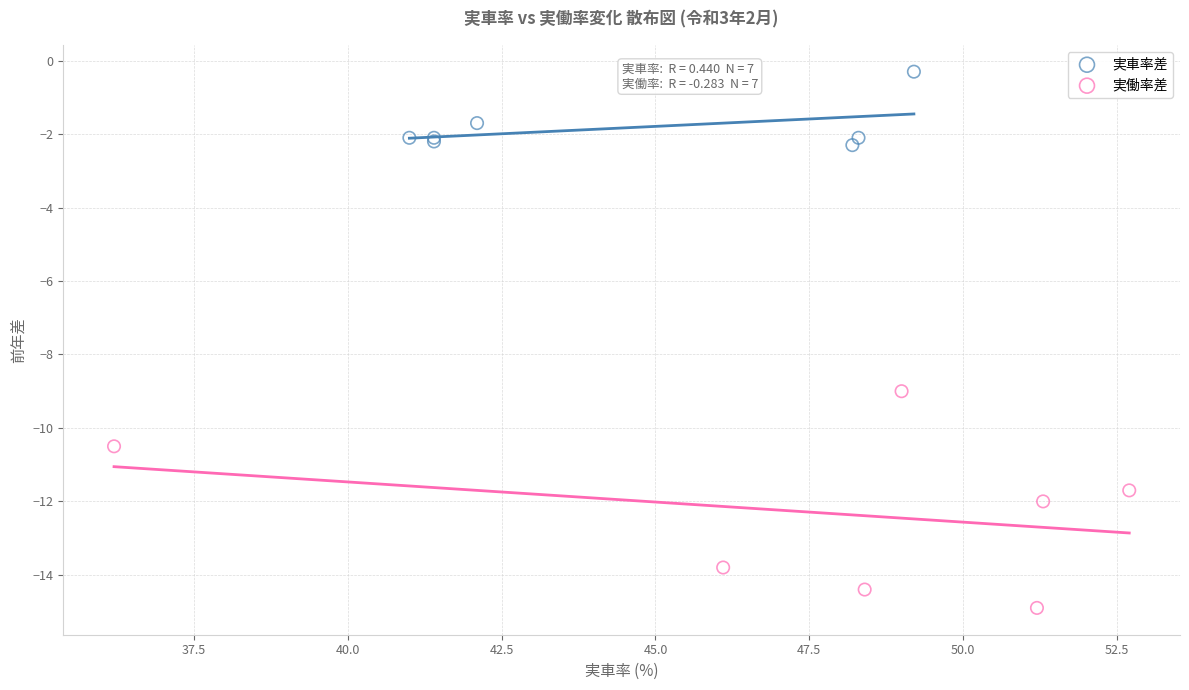

Which series has the largest Y range (max minus min)?

実働率差